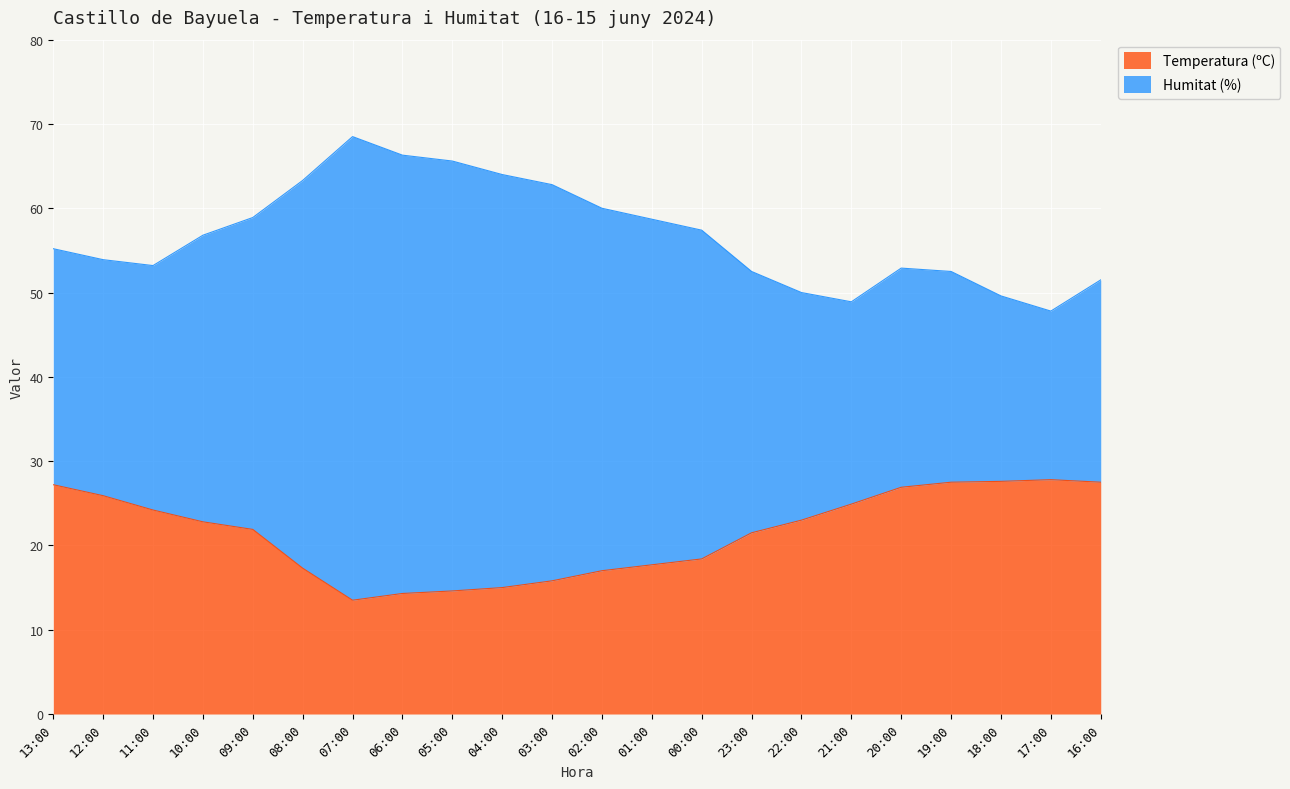

Rank the series by their average value, from highest to lowest.

Humitat (%), Temperatura (ºC)